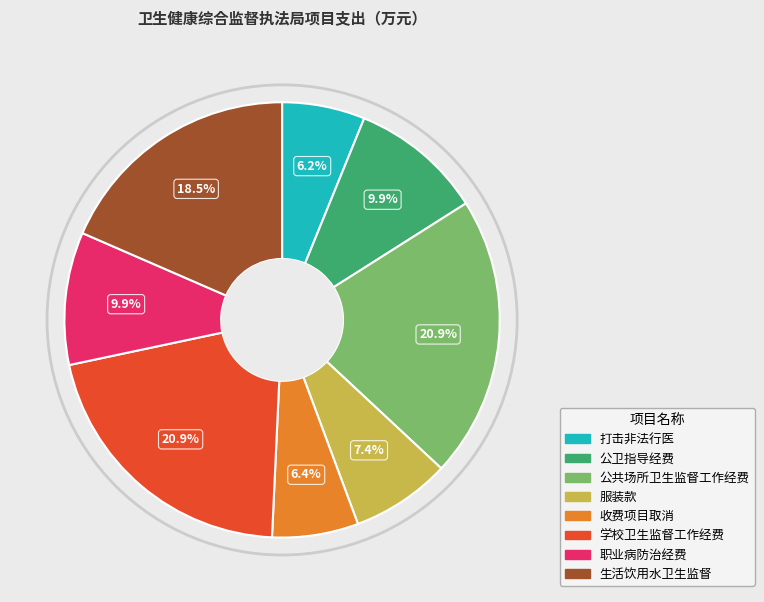

Count the number of slices in the pie.

8